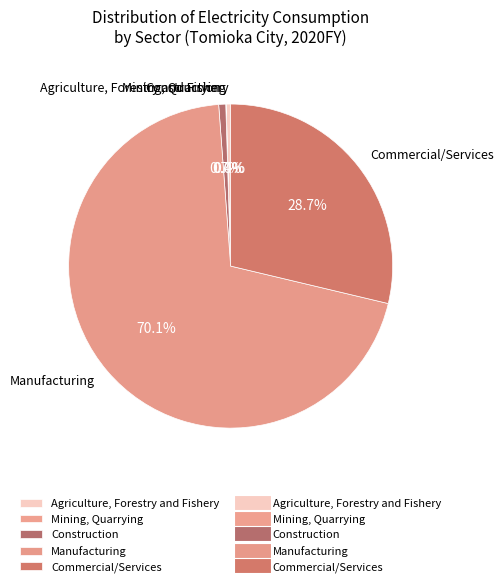

Which slice is the largest?

Manufacturing